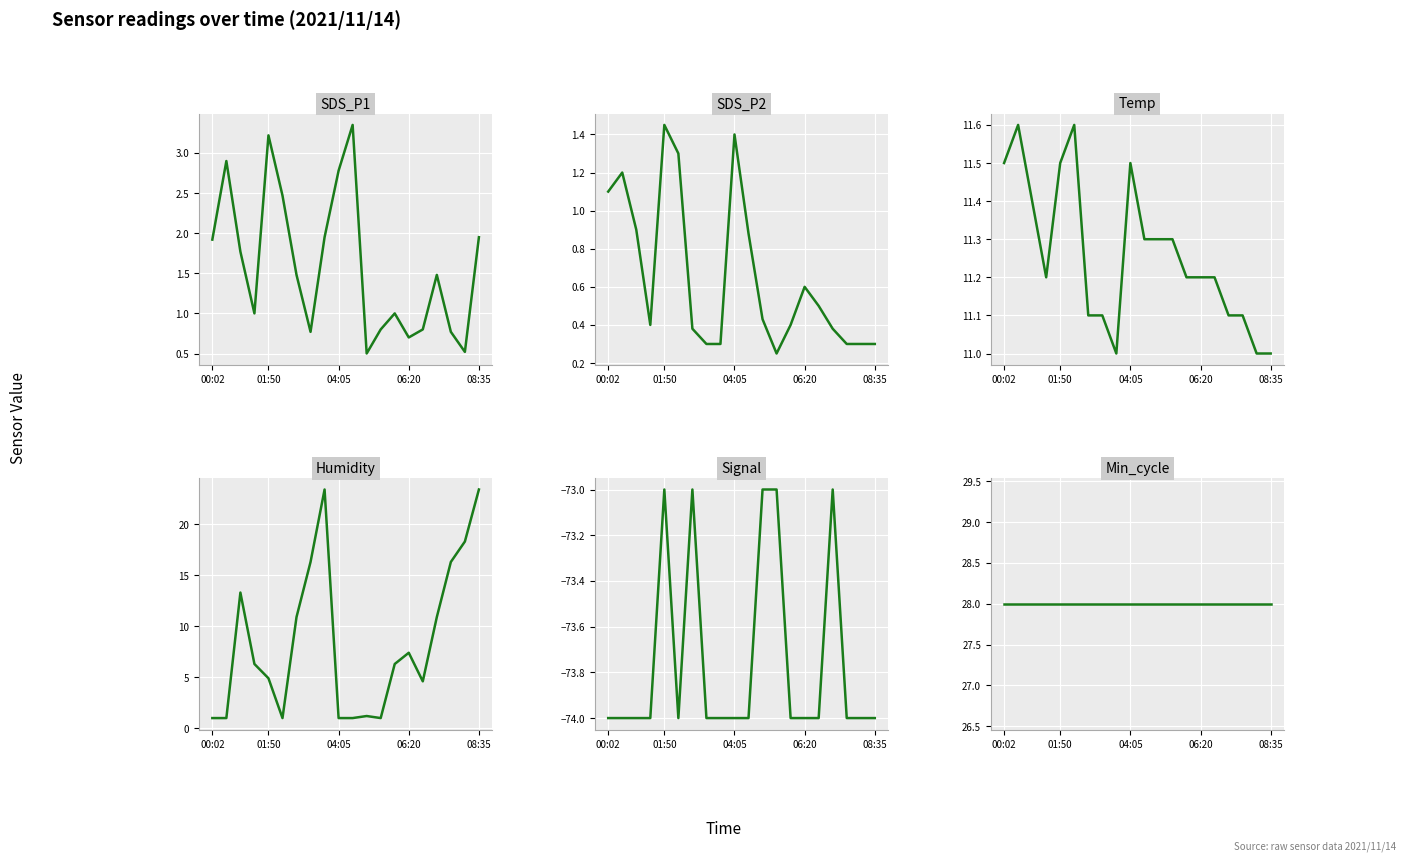

Which label corresponds to the smallest value in the chart?

00:02